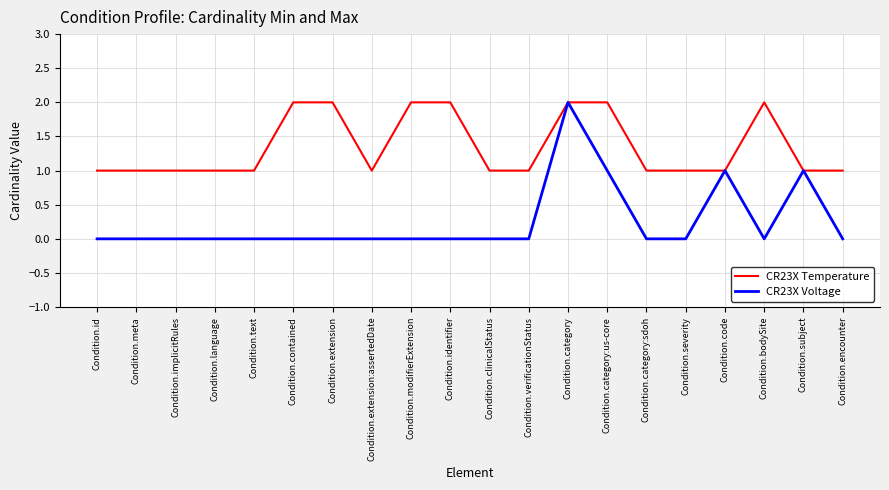

True or false: CR23X Temperature has a value of 2 at Condition.modifierExtension.

True